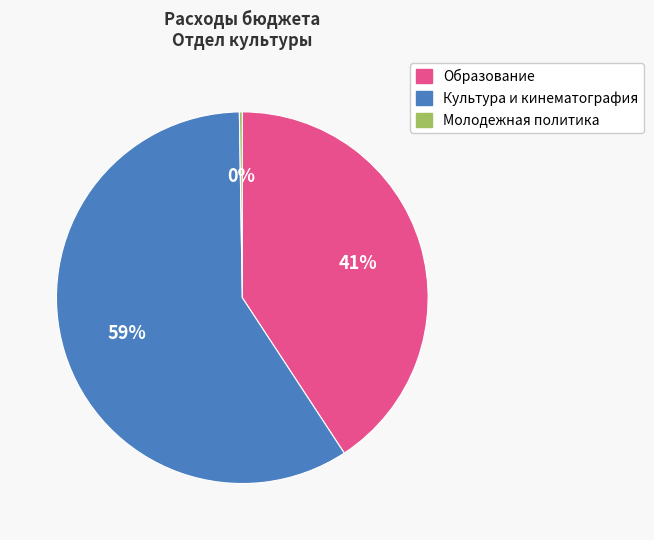

Which slice represents more than half of the pie?

Культура и кинематография